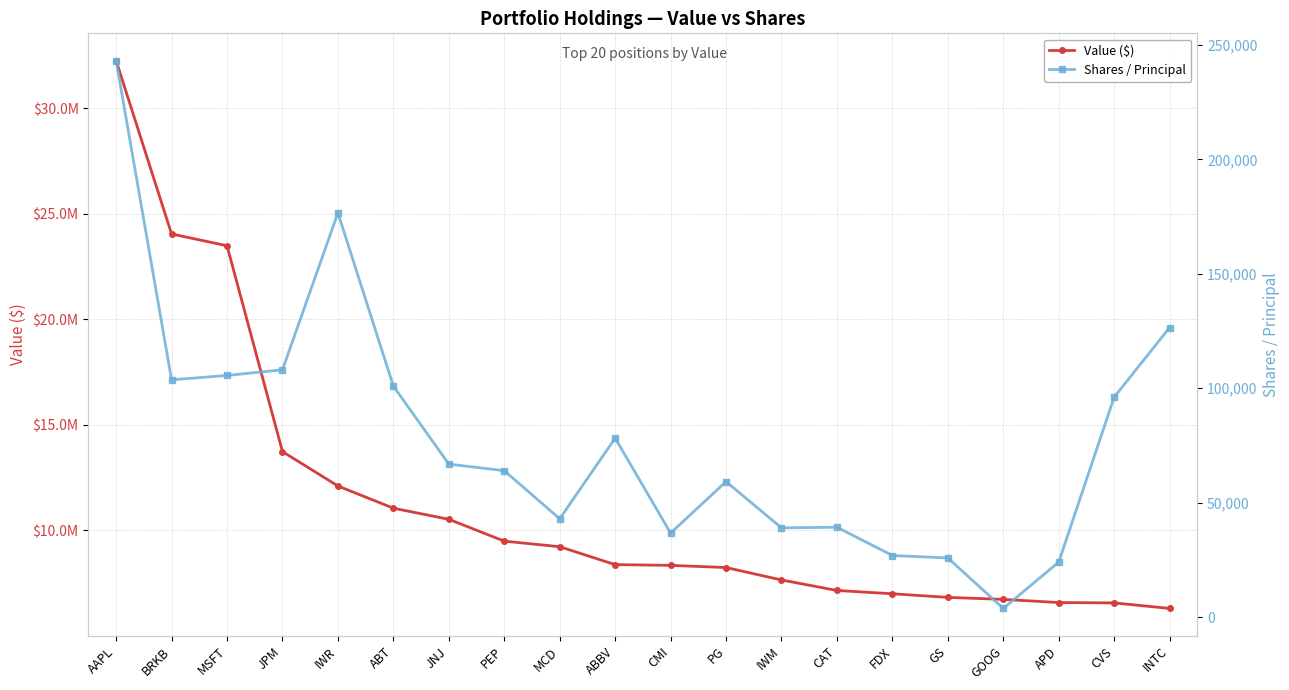

Rank the series at MCD from lowest to highest value.

Shares / Principal, Value ($)